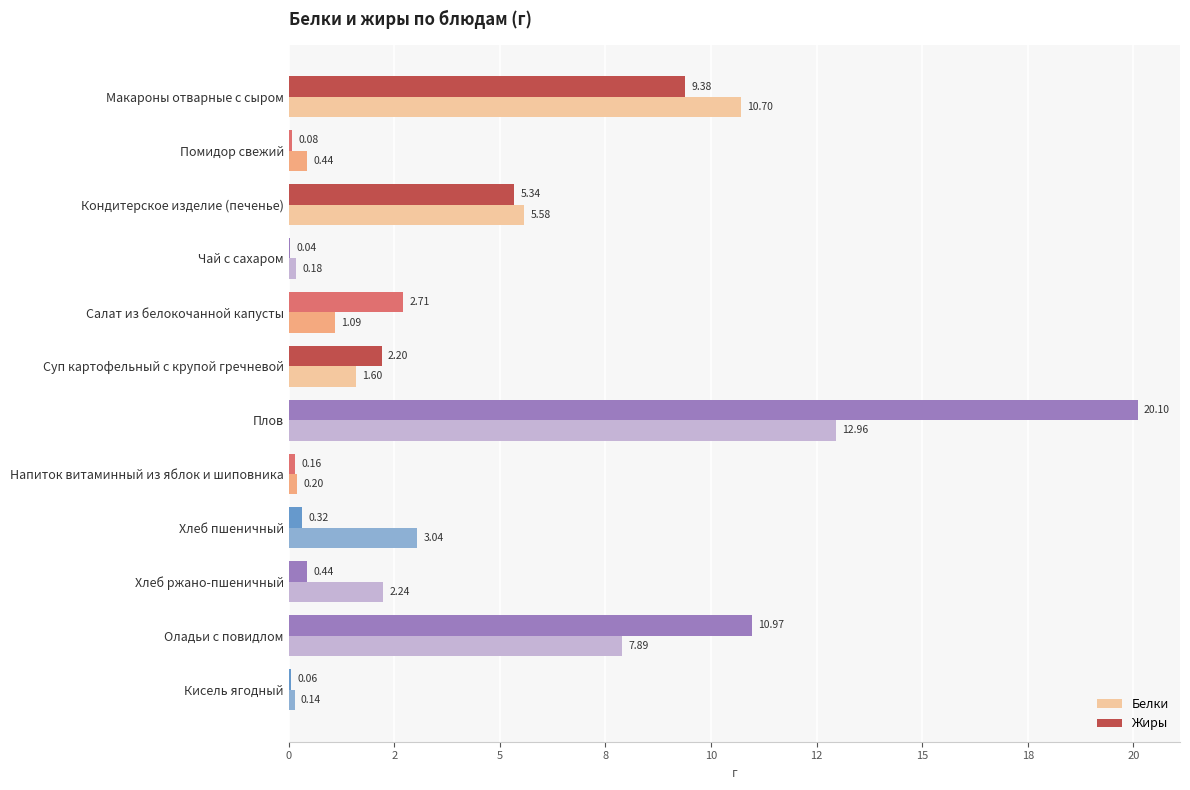

What is the value of the Жиры bar at the 8th from the left?

0.2